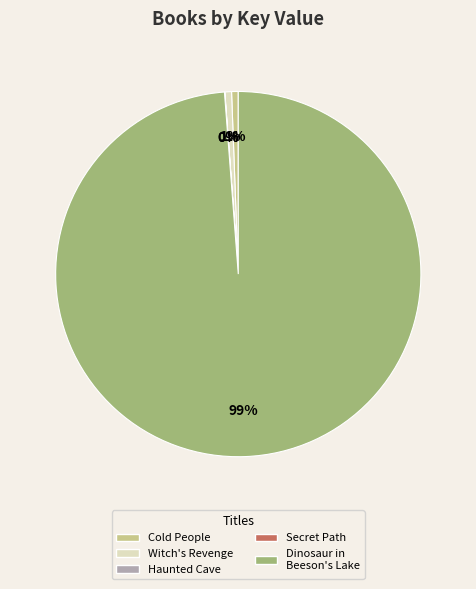

Is there any slice that represents more than half of the pie?

Yes